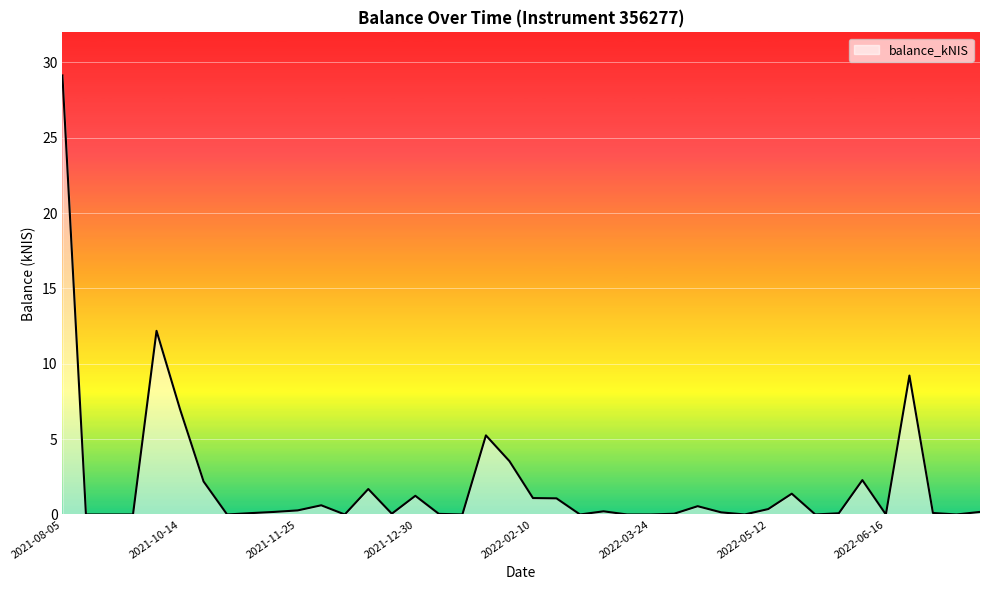

What is the difference between the maximum and minimum values?

29.1